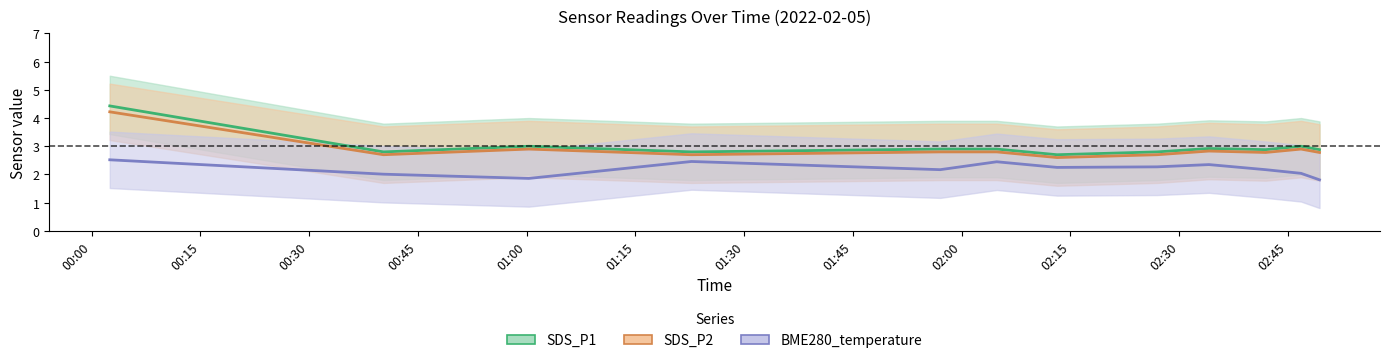

True or false: BME280_temperature and SDS_P1 cross at least once.

False